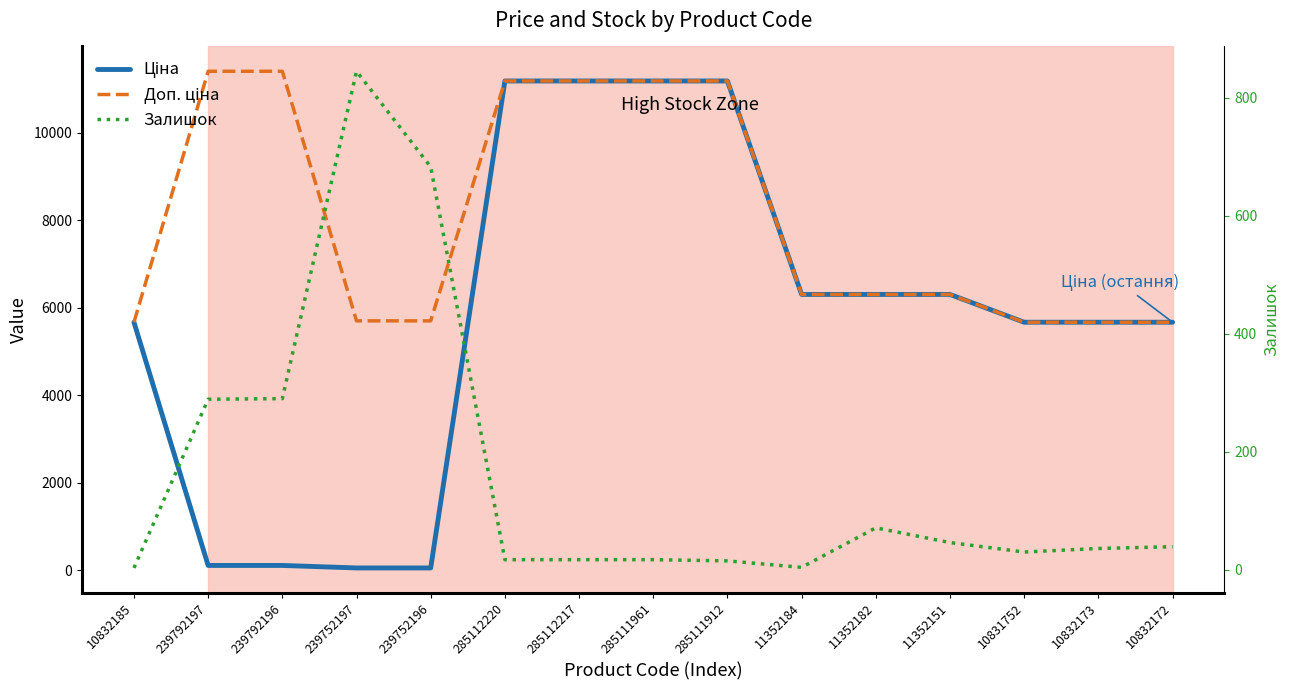

At 285112220, list the series in order from smallest to largest.

Залишок, Ціна, Доп. ціна